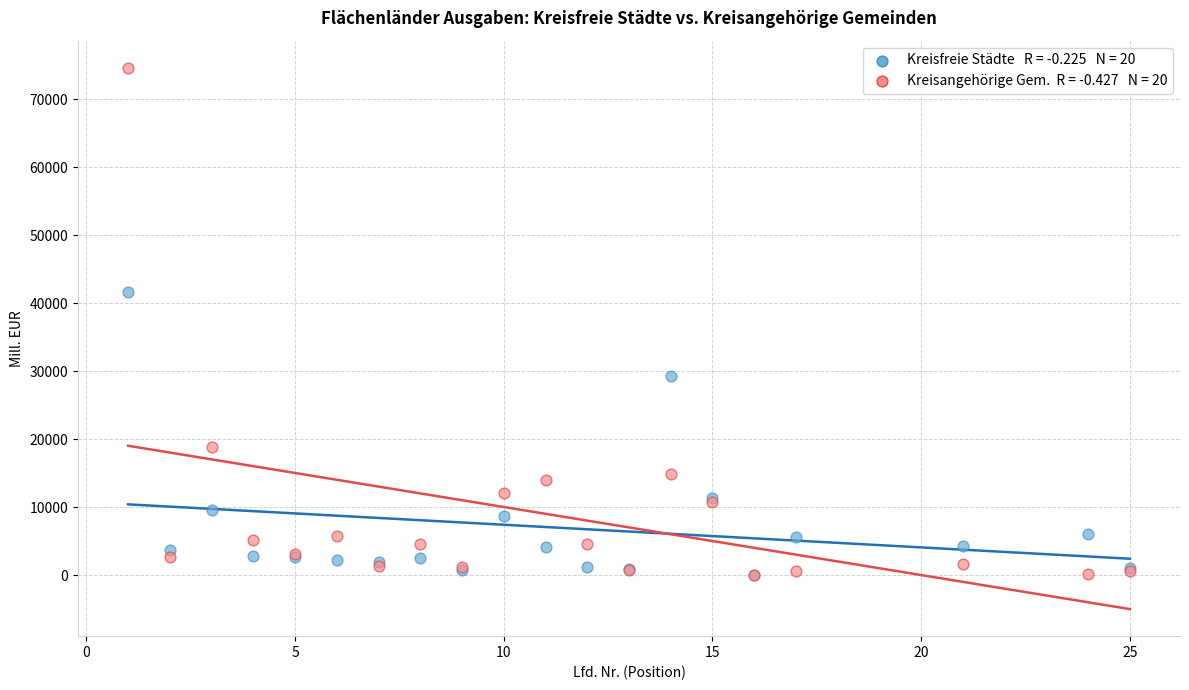

Across all series, what Y value is closest to 37314?

41712.7